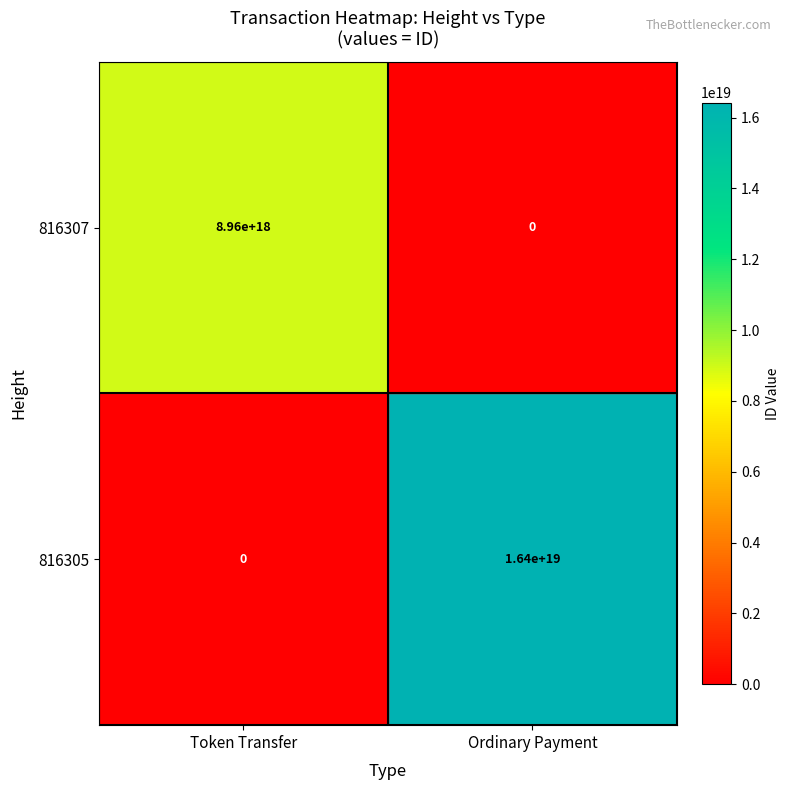

The value of 816305 at Token Transfer is 0. True or false?

True